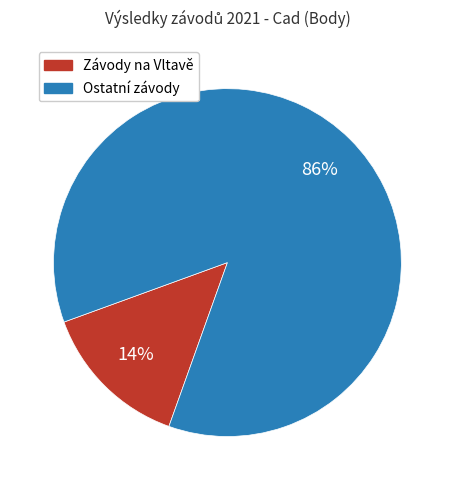

Does any single category account for the majority?

Yes